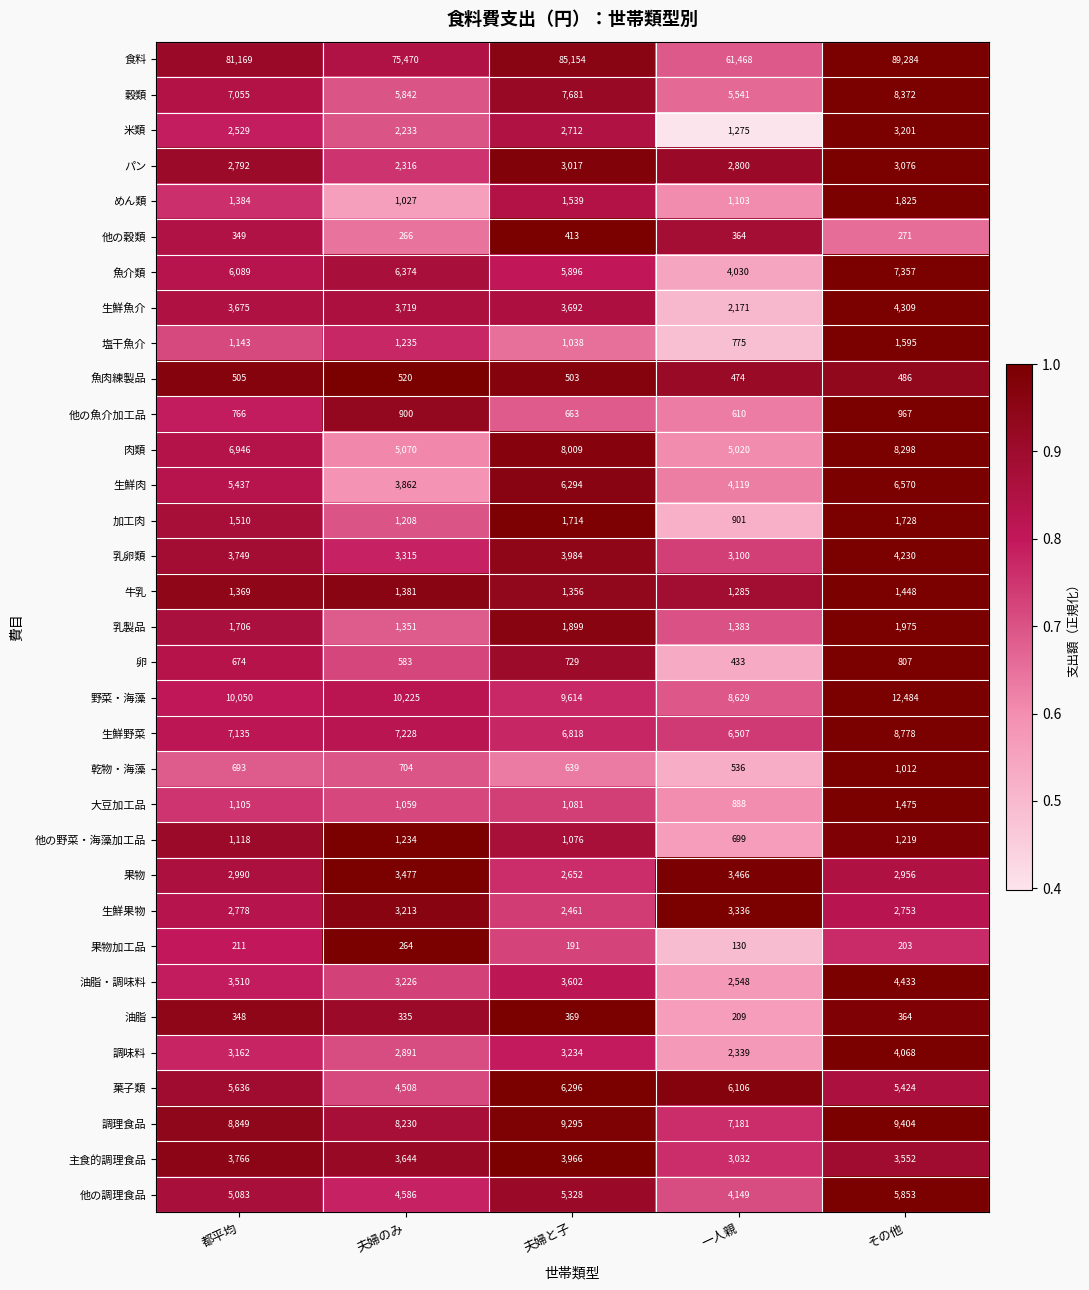

What is the greatest value displayed?

89284